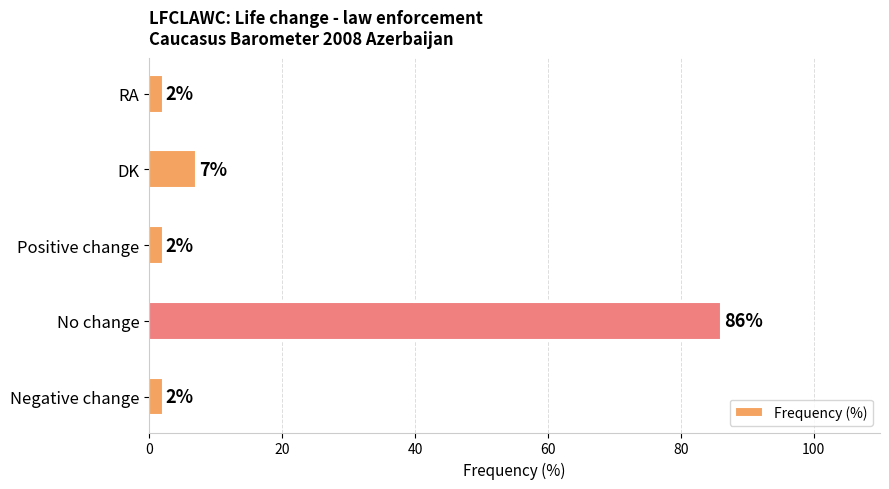

The value at DK is 11. True or false?

False